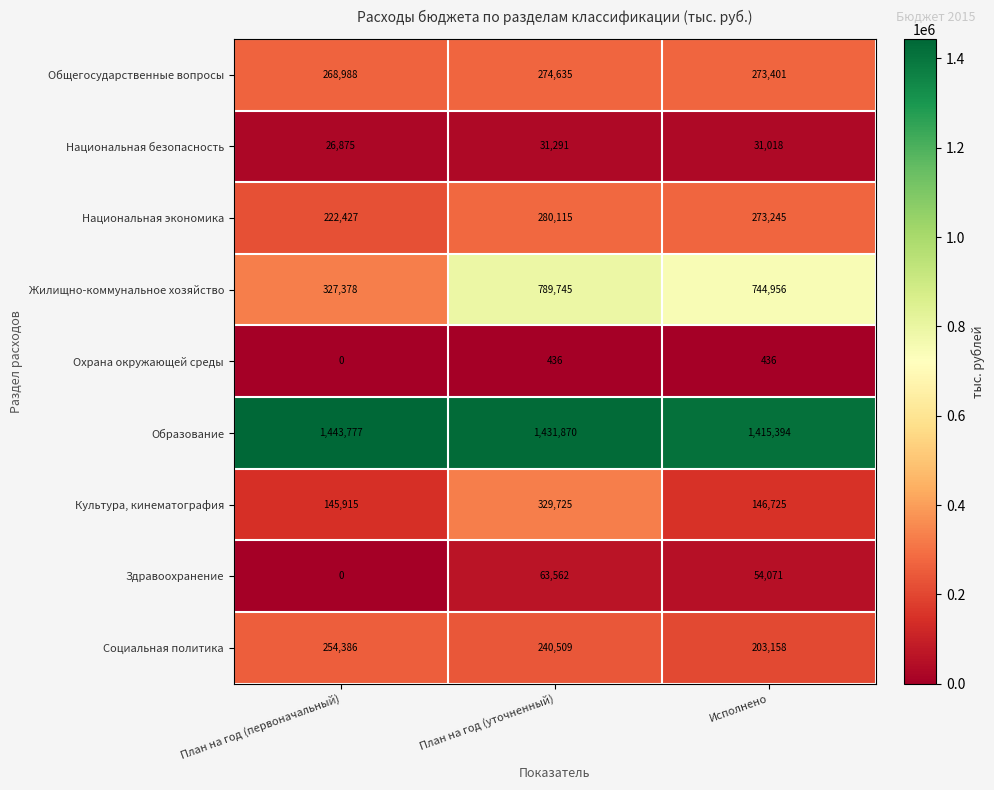

Which series changed the most between План на год (первоначальный) and Исполнено?

Жилищно-коммунальное хозяйство